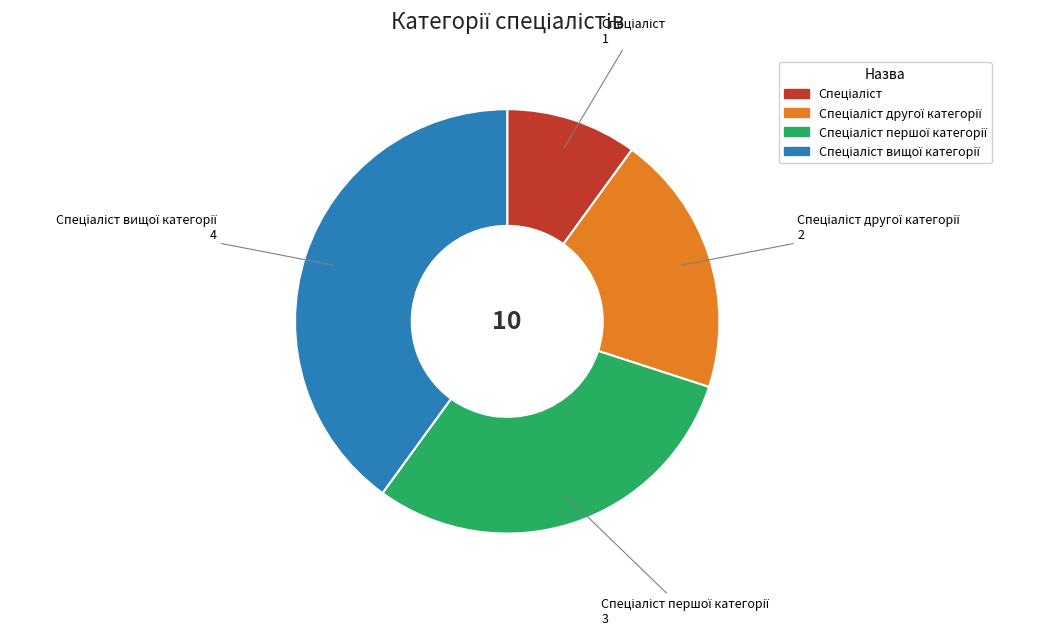

Is there any slice that represents more than half of the pie?

No